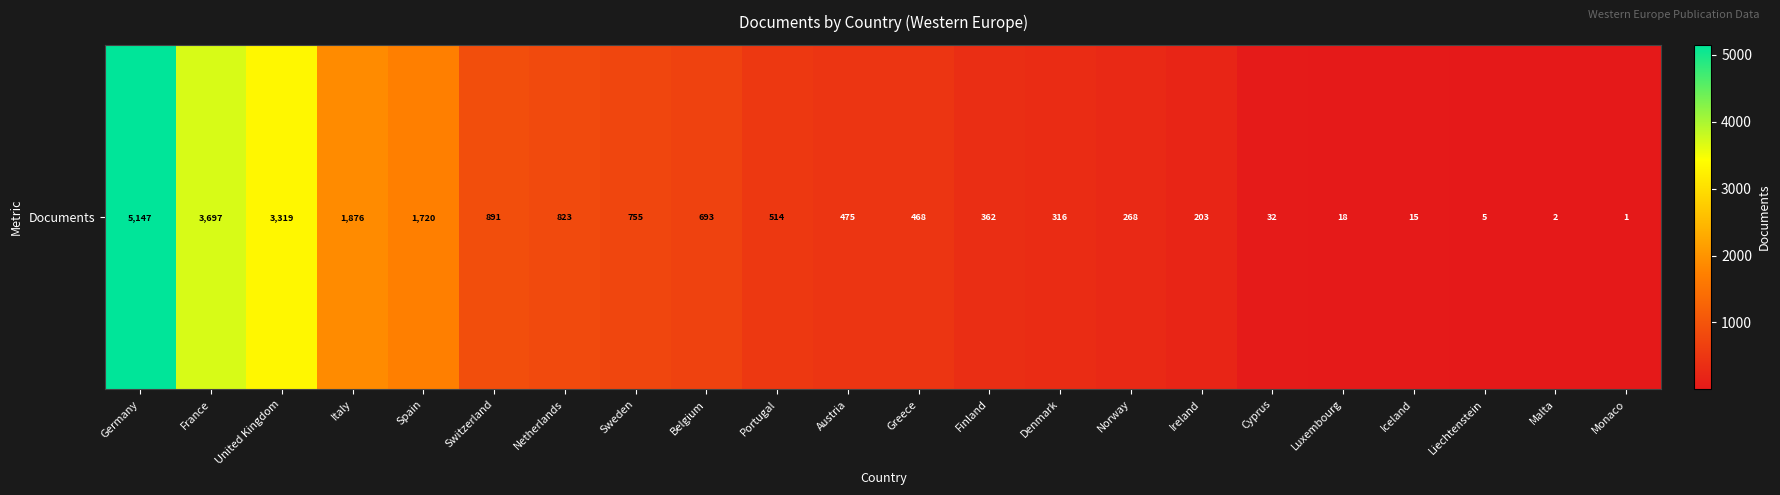

What is the sum of the values at Switzerland and Monaco?

892